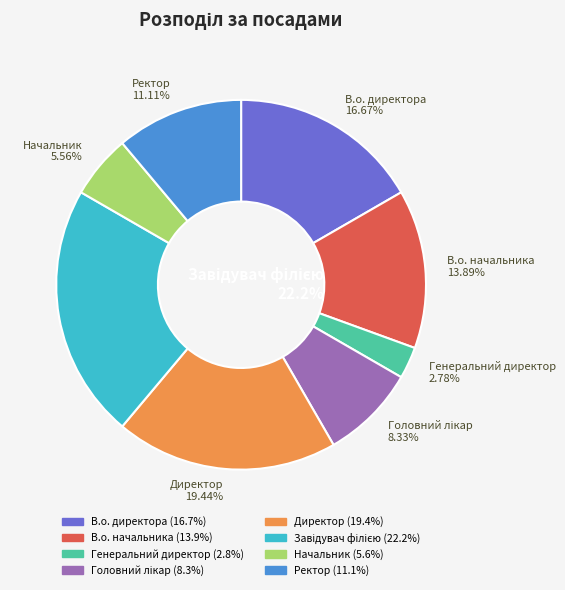

What percentage is NOT represented by В.о. директора?

83.3%